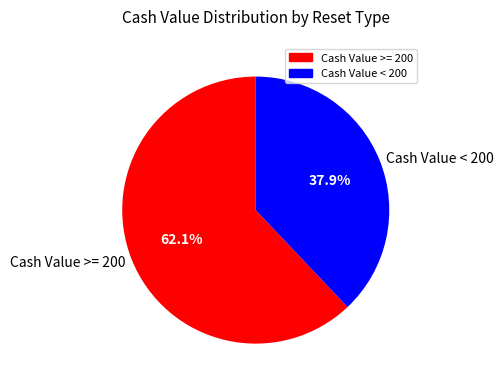

Which slice is the largest?

Cash Value >= 200